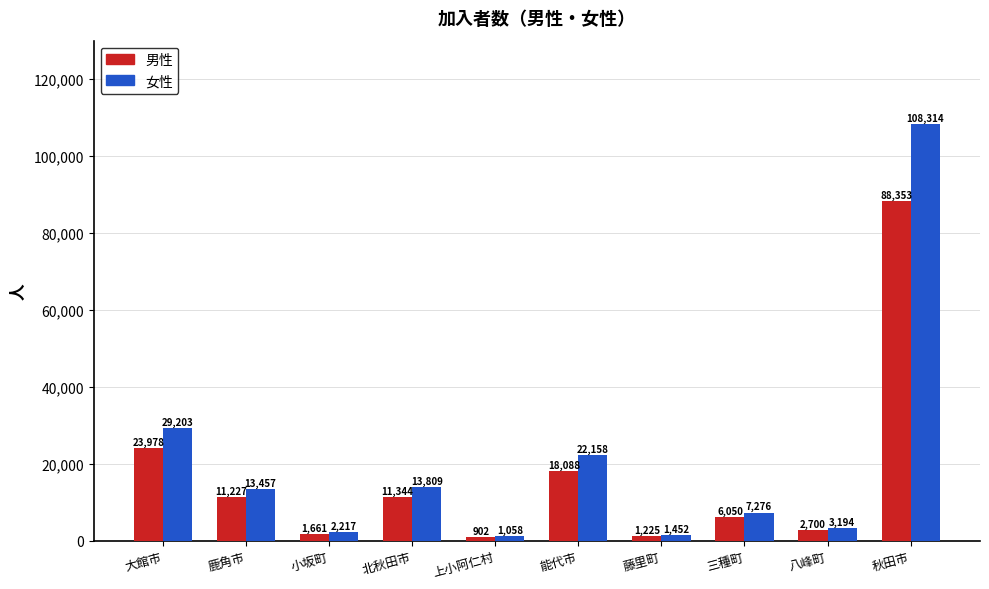

Are the bars horizontal?

No